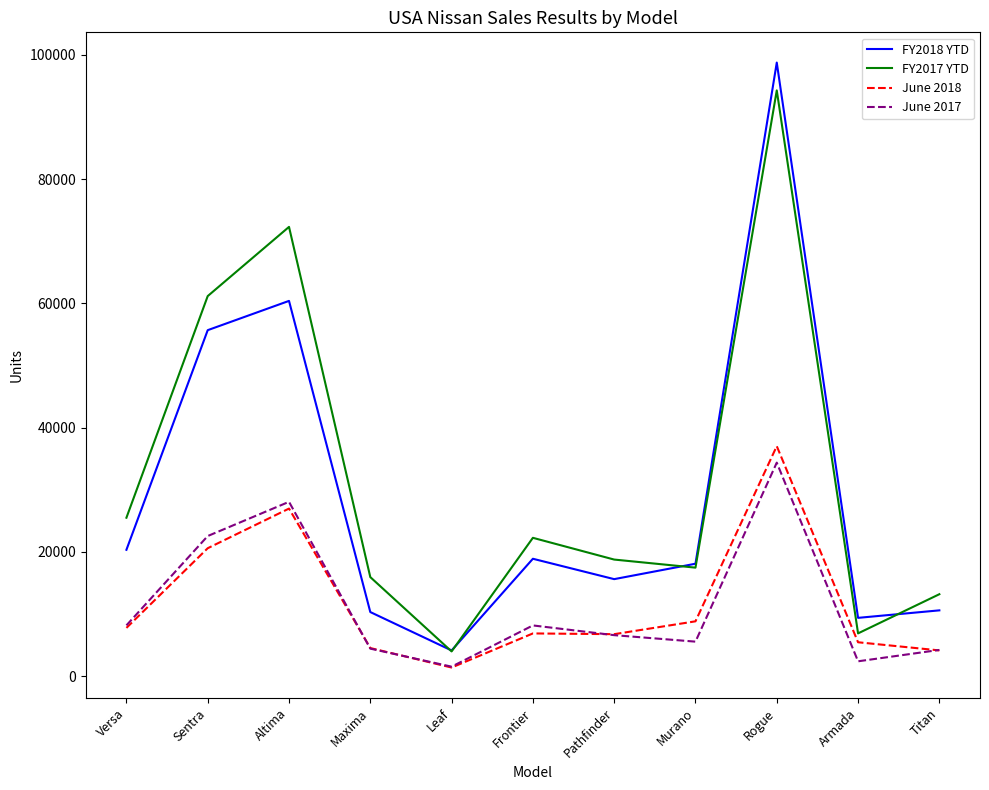

The FY2017 YTD series shows 22247 at Frontier. True or false?

True